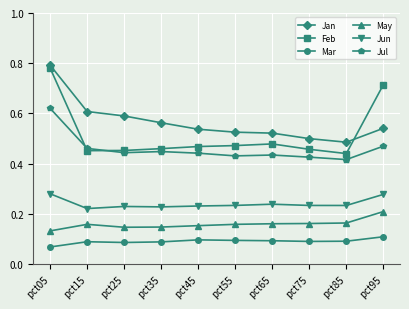

At pct25, list the series in order from smallest to largest.

Mar, May, Jun, Jul, Feb, Jan